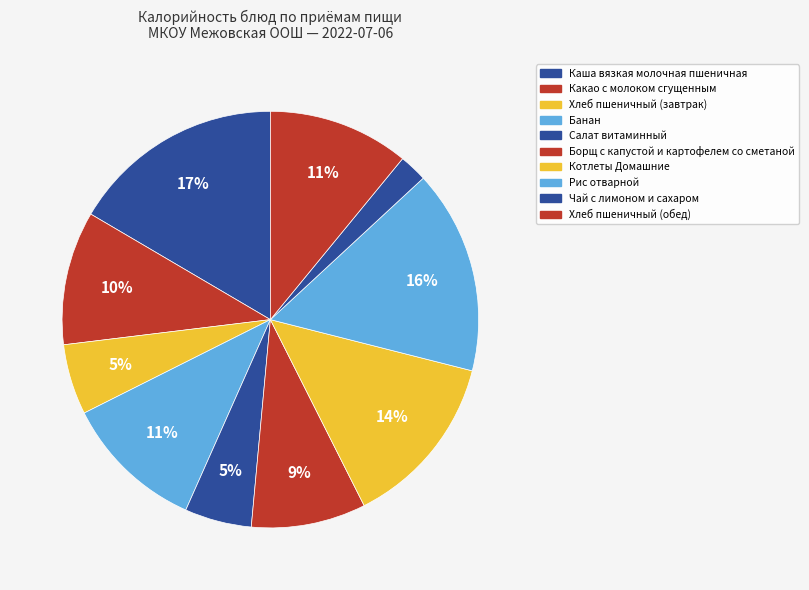

To the nearest percent, what is the difference between the Котлеты Домашние and Чай с лимоном и сахаром slice percentages?

11%